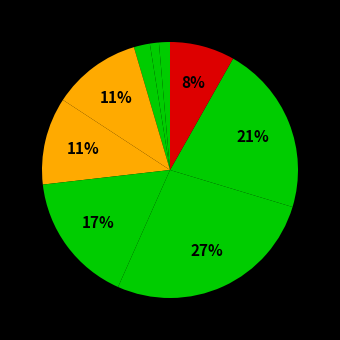

How many segments does this pie chart have?

9